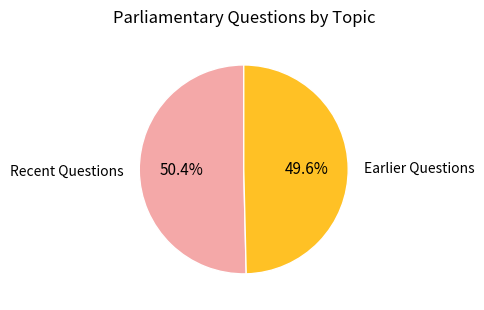

Which slice is the largest?

Recent Questions